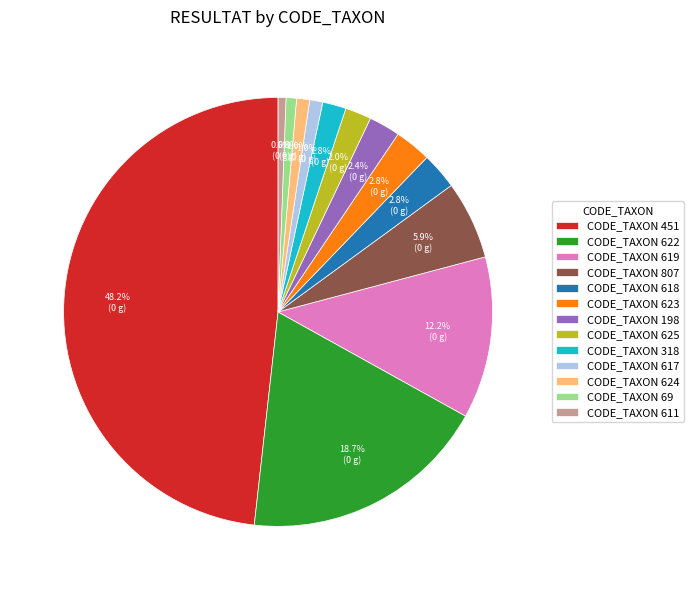

Does CODE_TAXON 611 represent more than half of the total?

No